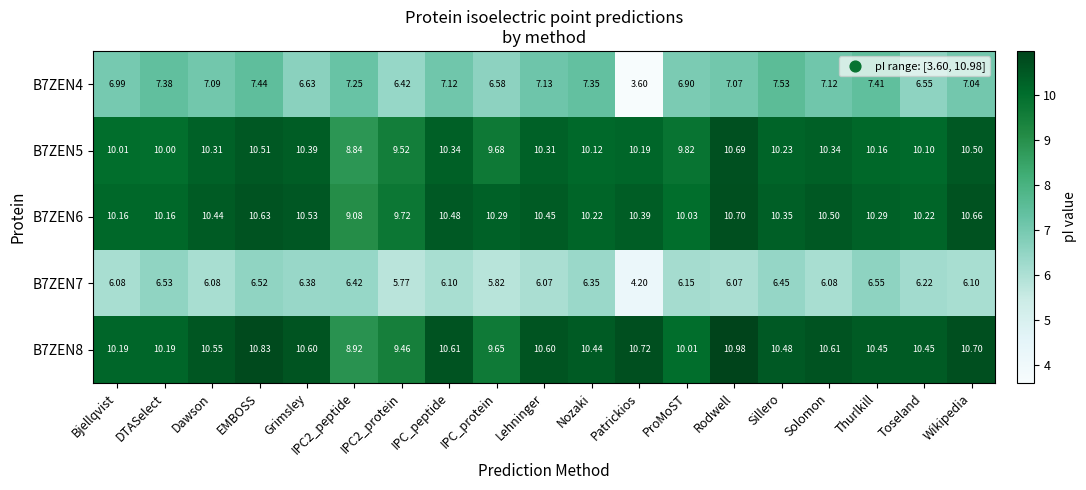

At which label is B7ZEN4 closest to 5?

Patrickios